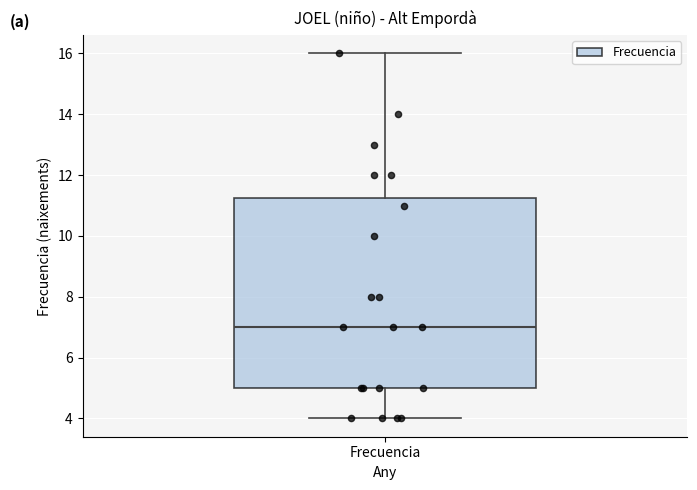

Transcribe this box plot: give where the median line is, the range the box spans, and where the two whiskers end, as read against the y-axis. The values are not printed on the chart, so give them approximately, as read against the axis.

median 7.0, box 5.0 to 11.2, whiskers 4.0 to 16.0